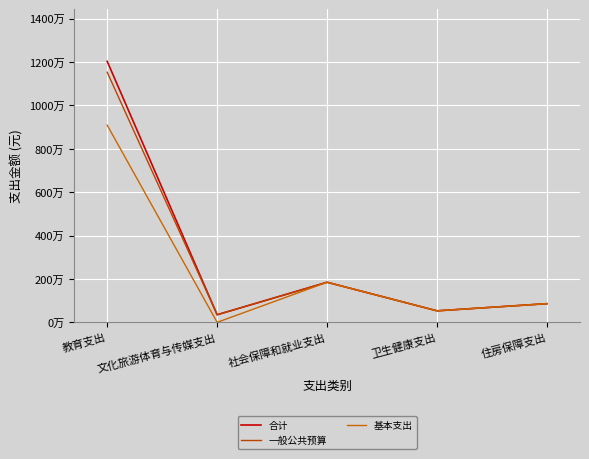

Which category has the highest value across all series?

教育支出